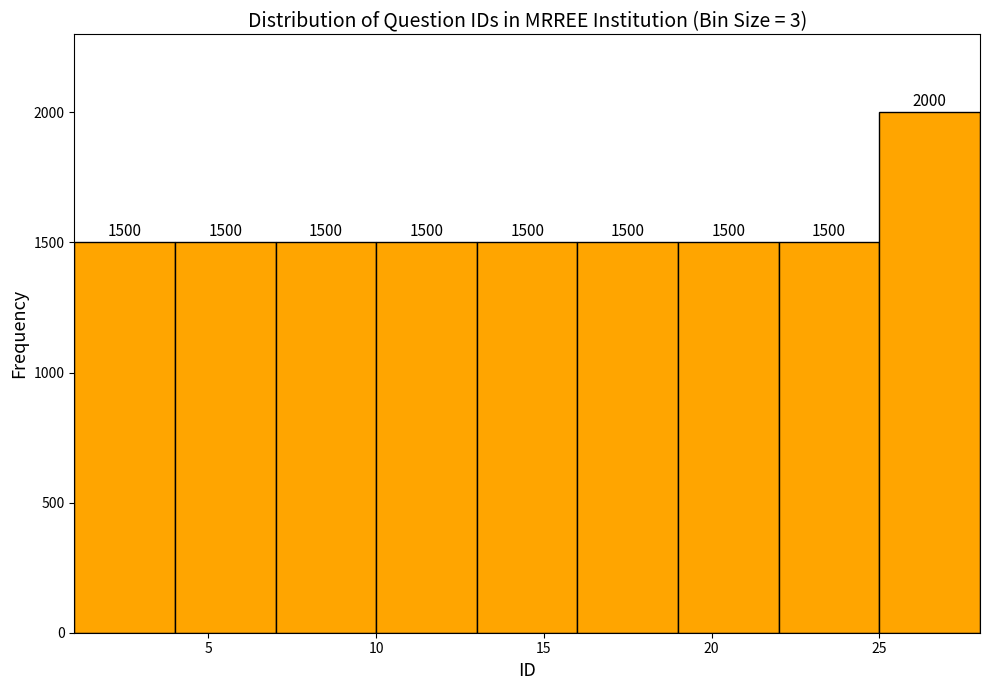

Over which range of the x-axis is the bar tallest?

25 to 28